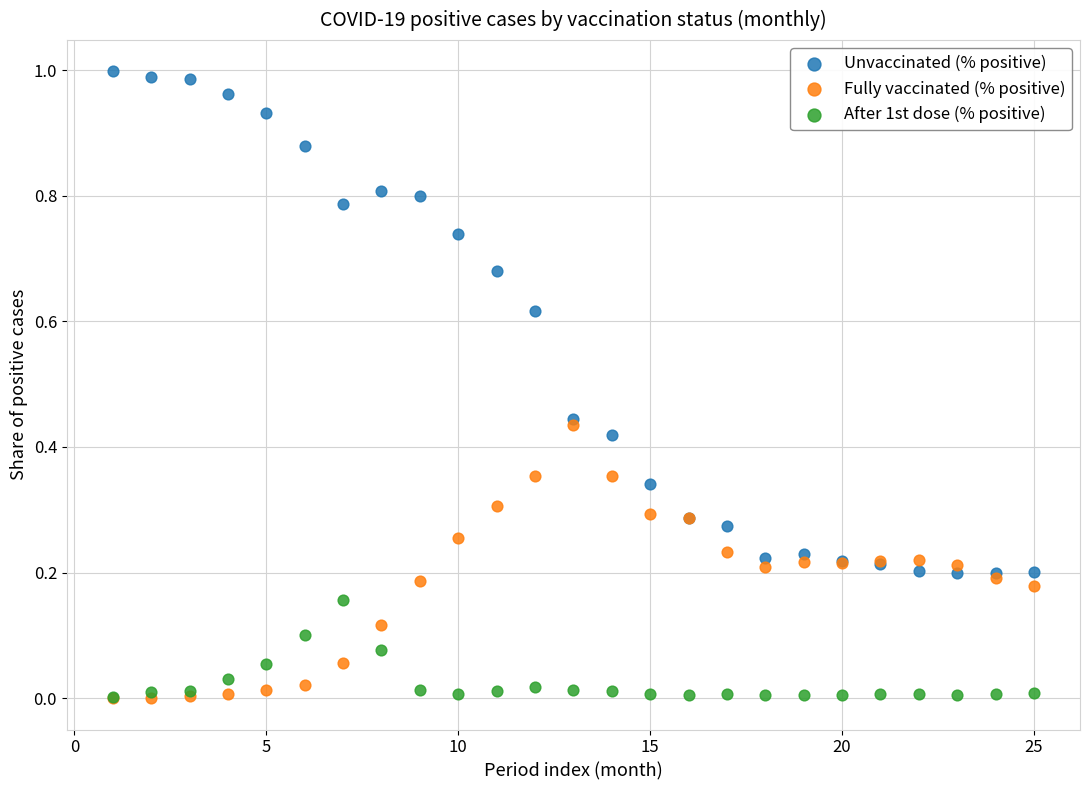

What are all the series names shown in the legend?

Unvaccinated (% positive), Fully vaccinated (% positive), After 1st dose (% positive)